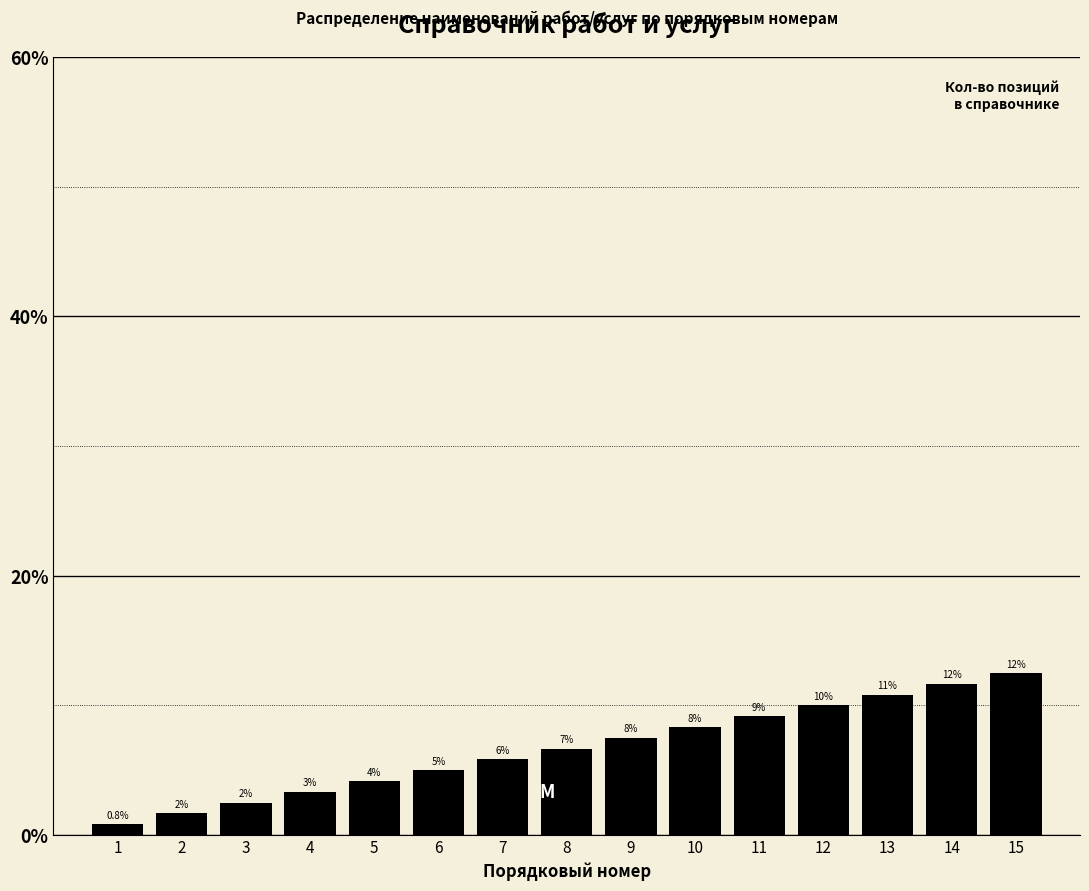

Are the bars horizontal?

No